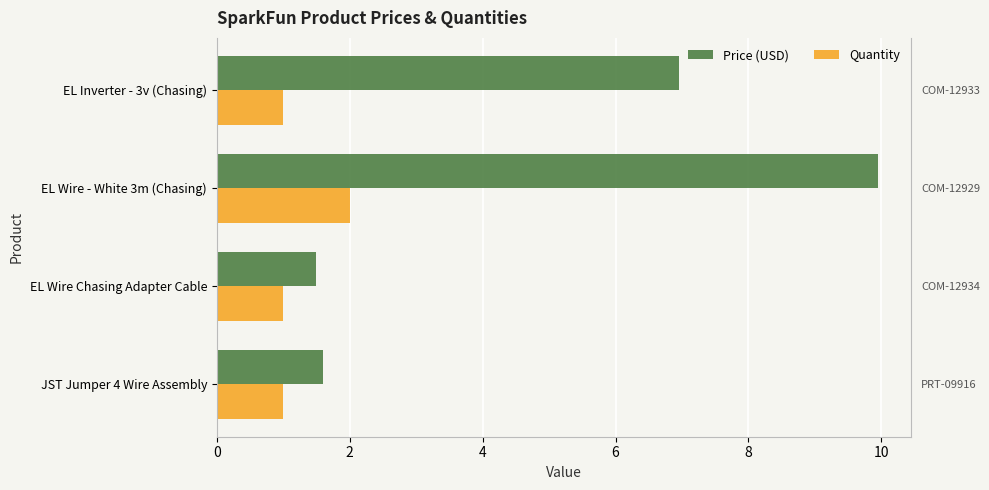

How many data points in Price (USD) are above 6?

2